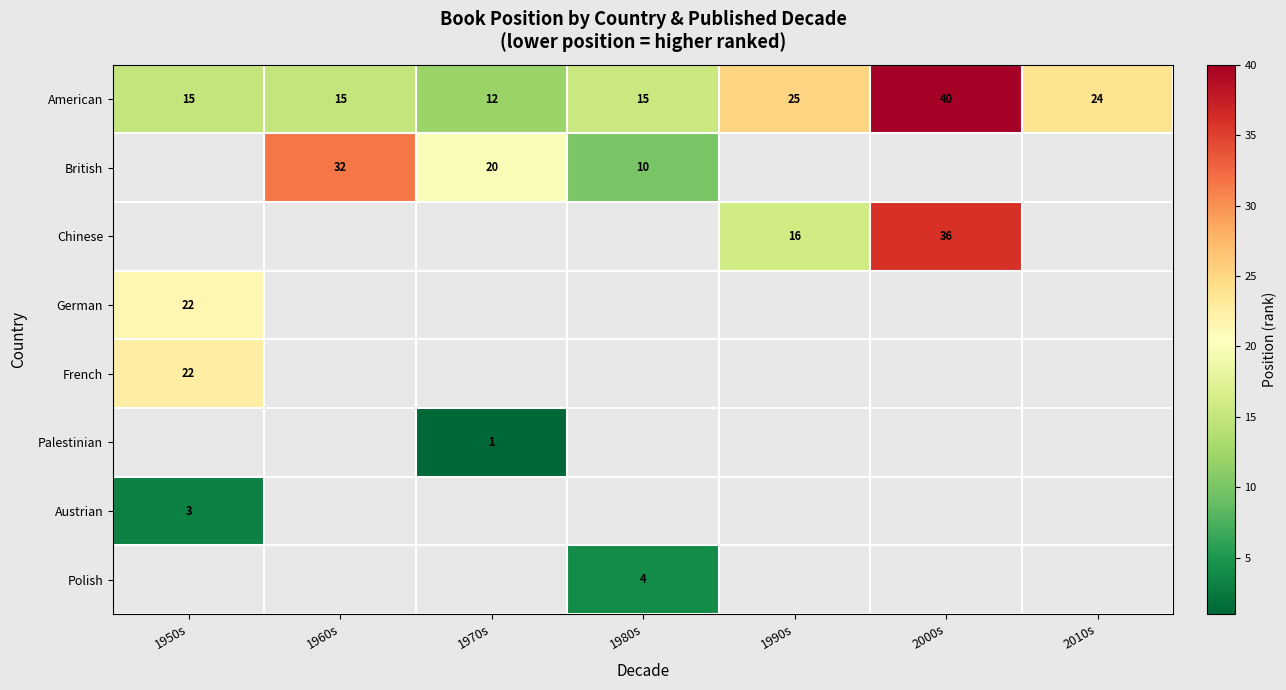

Which label corresponds to the smallest value in the chart?

1970s